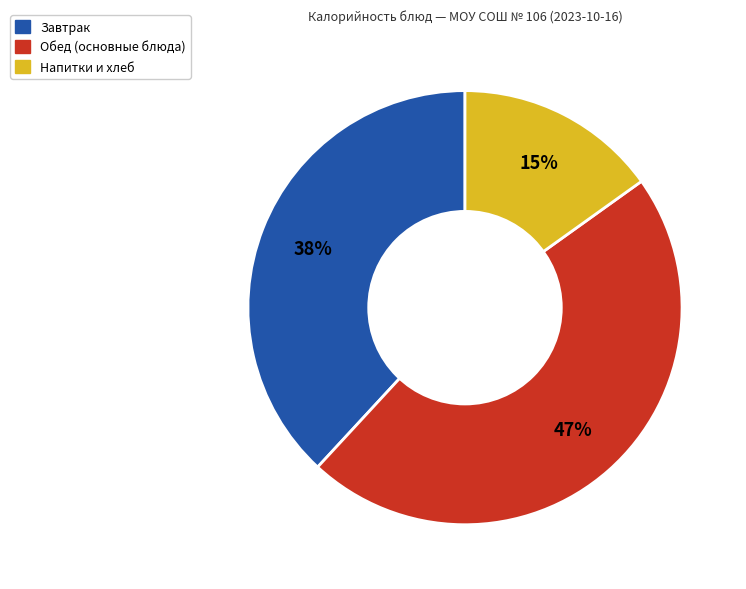

Does any single category account for the majority?

No